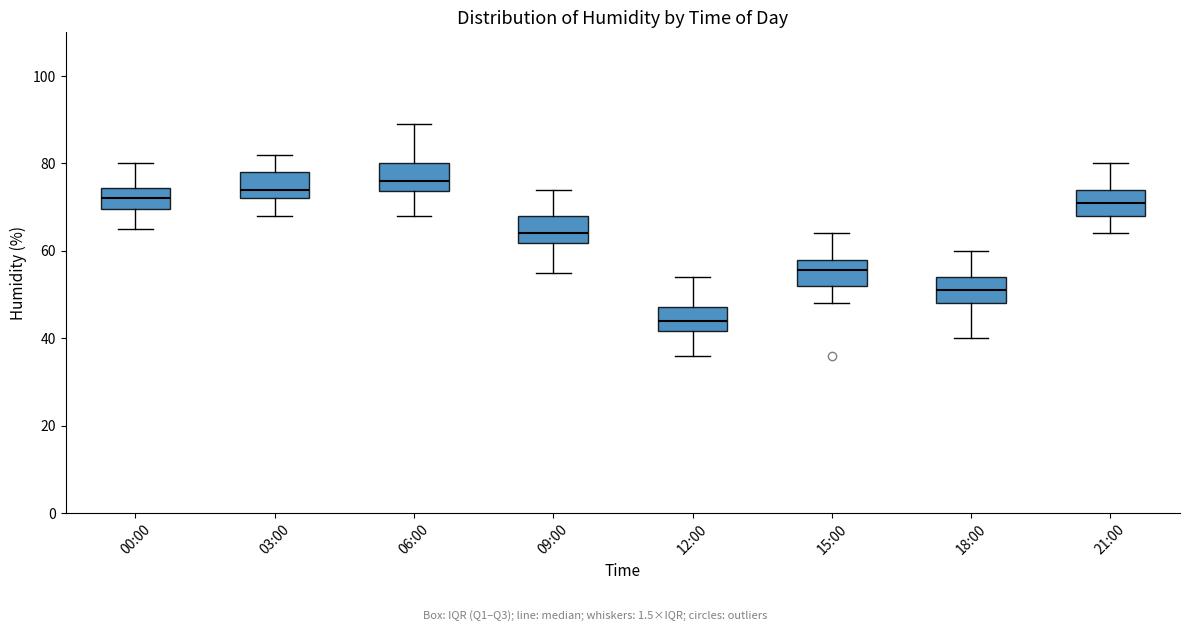

Reading left to right, read every box against the y-axis: the position of its median line, the range the box covers, and the ends of its whiskers. The values are not printed on the chart, so give them approximately, as read against the axis.

00:00: median 72, box 70 to 74, whiskers 66 to 80
03:00: median 74, box 72 to 78, whiskers 68 to 82
06:00: median 76, box 74 to 80, whiskers 68 to 90
09:00: median 64, box 62 to 68, whiskers 56 to 74
12:00: median 44, box 42 to 48, whiskers 36 to 54
15:00: median 56, box 52 to 58, whiskers 48 to 64
18:00: median 52, box 48 to 54, whiskers 40 to 60
21:00: median 72, box 68 to 74, whiskers 64 to 80